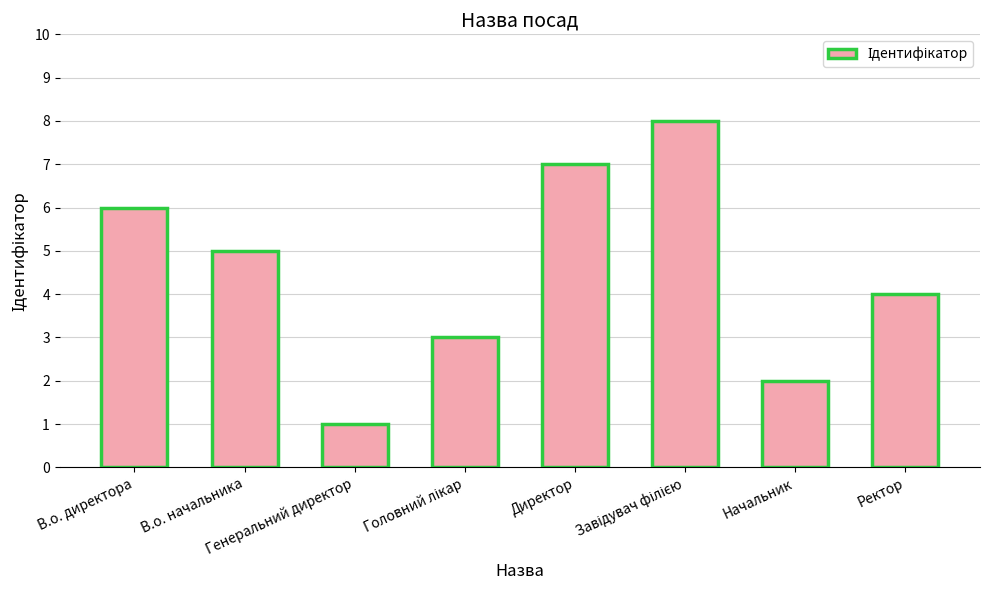

Read the value at В.о. начальника.

5